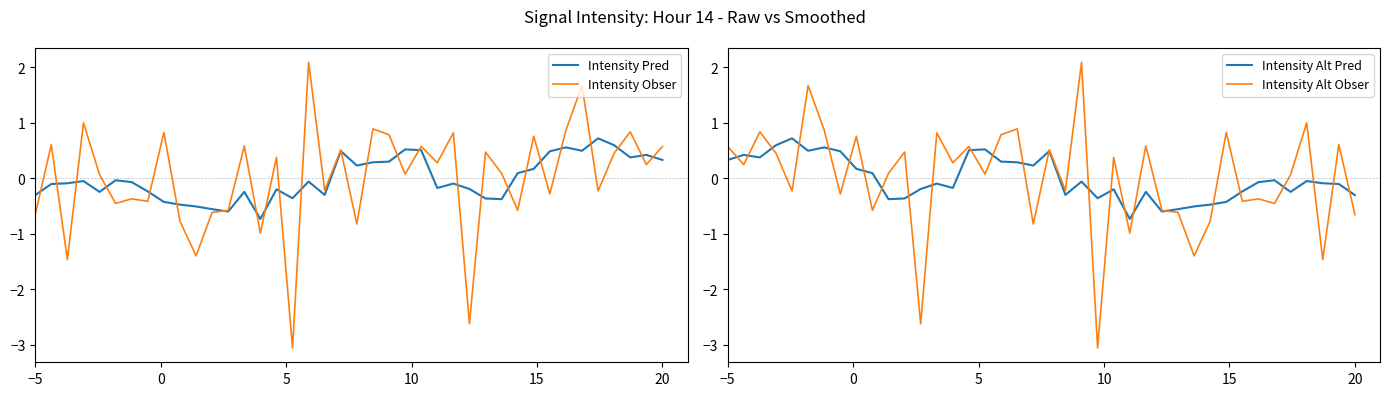

Which series has the largest total across all categories?

Intensity Obser